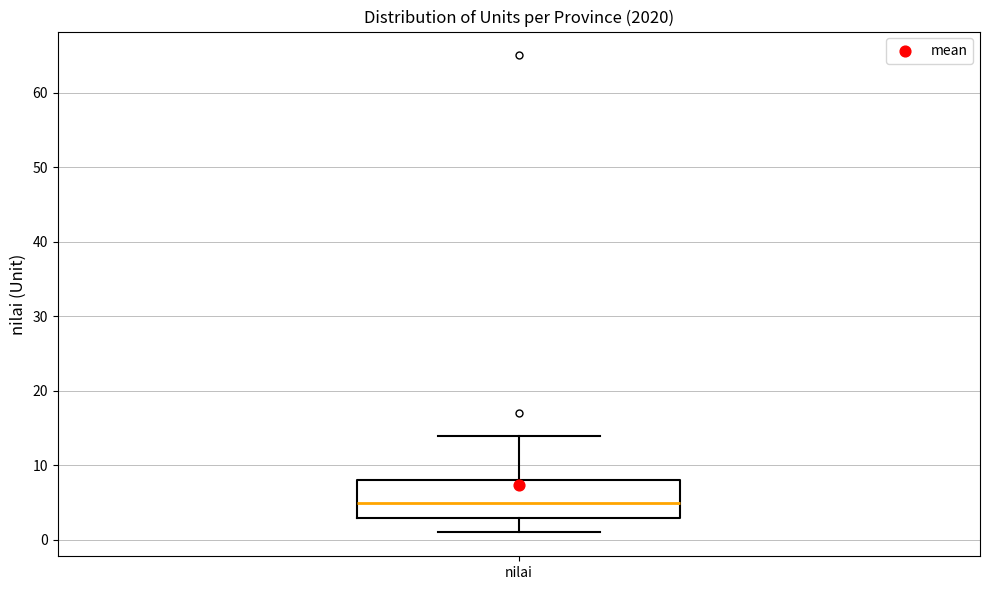

Transcribe this box plot: give where the median line is, the range the box spans, and where the two whiskers end, as read against the y-axis. The values are not printed on the chart, so give them approximately, as read against the axis.

median 5, box 3 to 8, whiskers 1 to 14